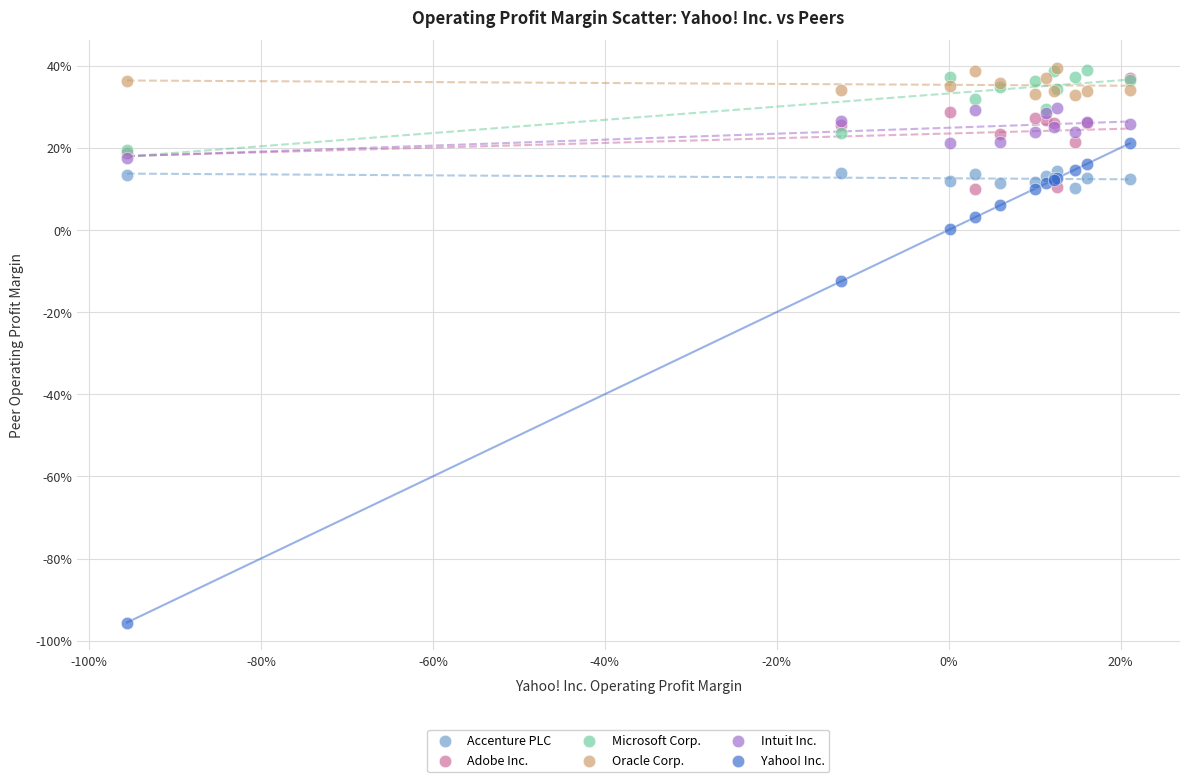

Which series has the largest Y range (max minus min)?

Yahoo! Inc.